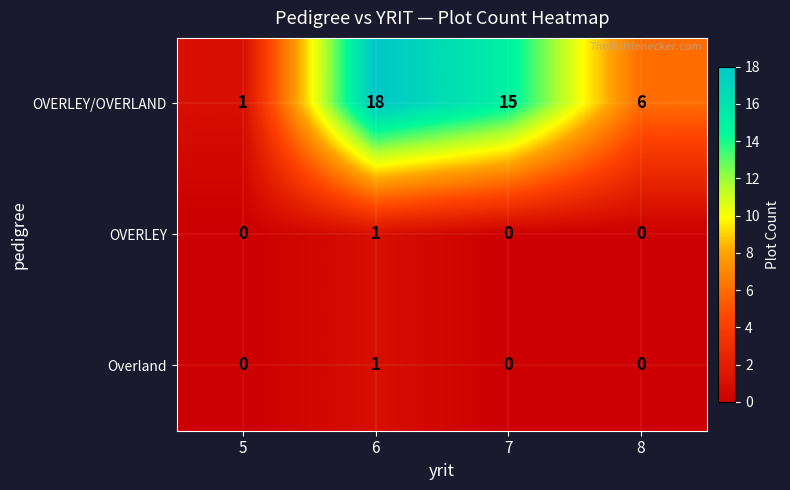

What is the approximate value of OVERLEY/OVERLAND at 6?

18